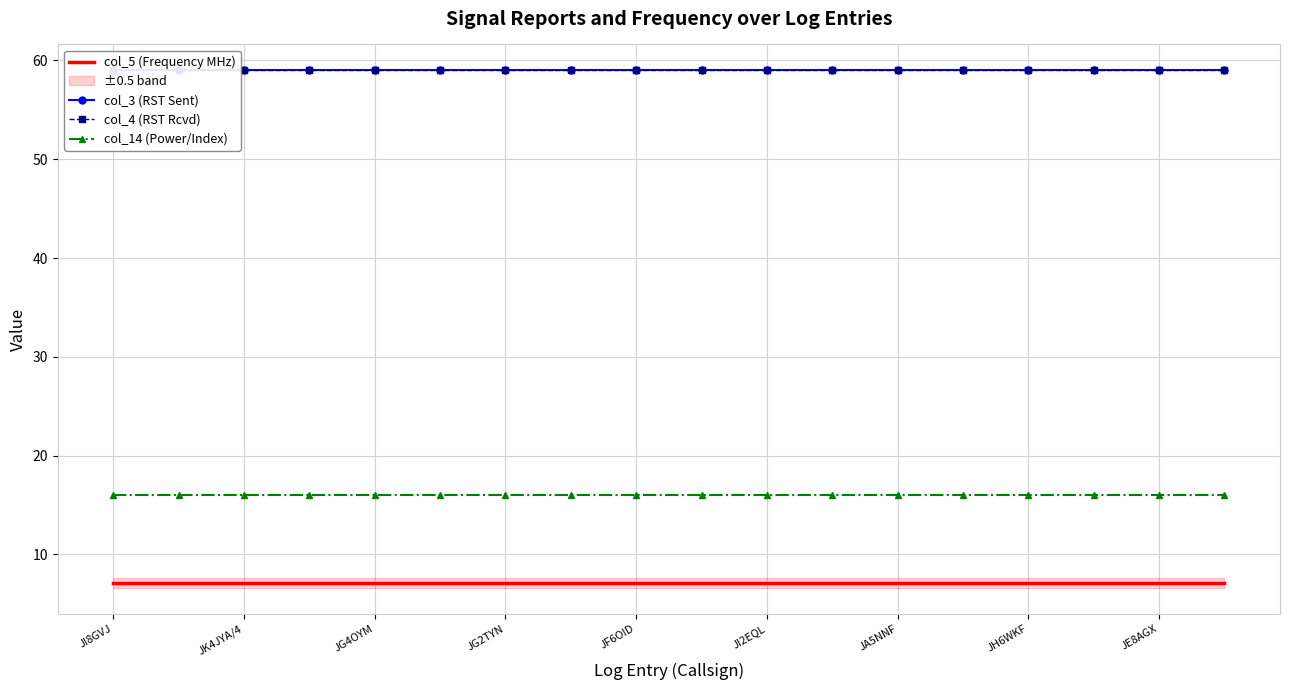

True or false: col_14 (Power/Index) has a value of 16.0 at JA5NNF.

True